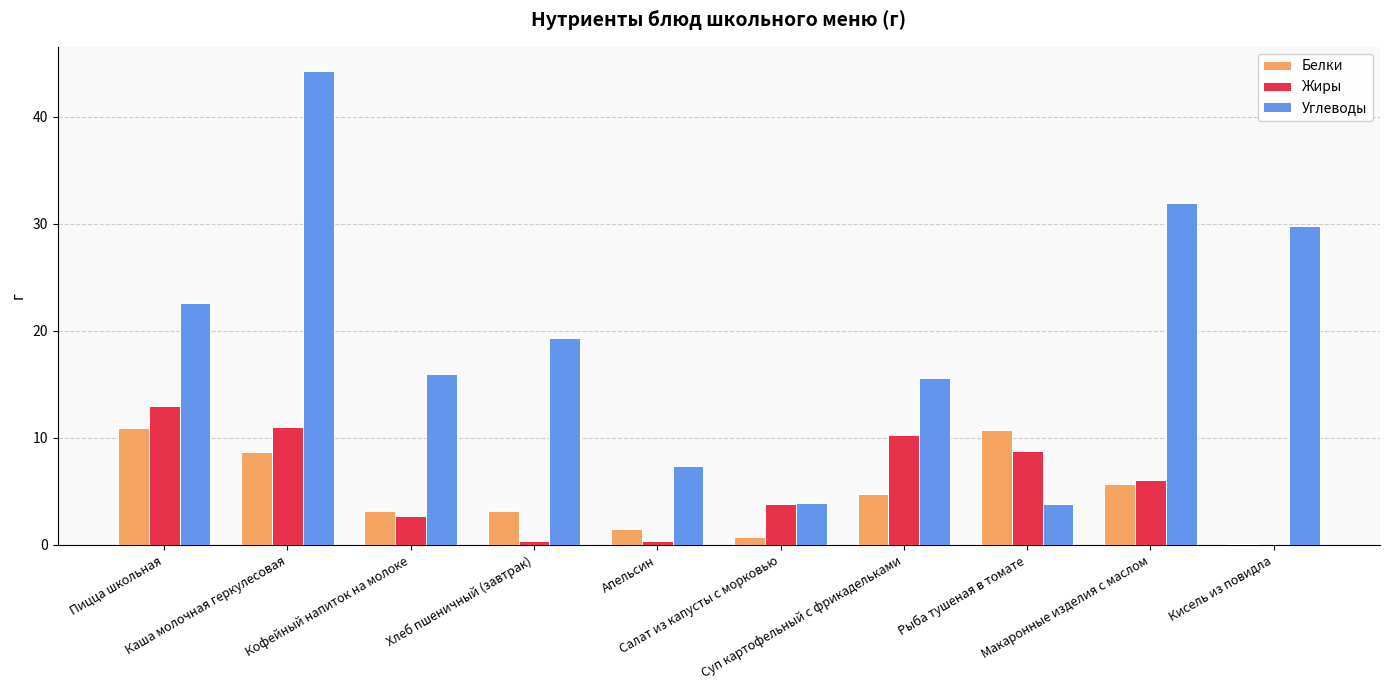

What is the sum of all Углеводы values?

194.6